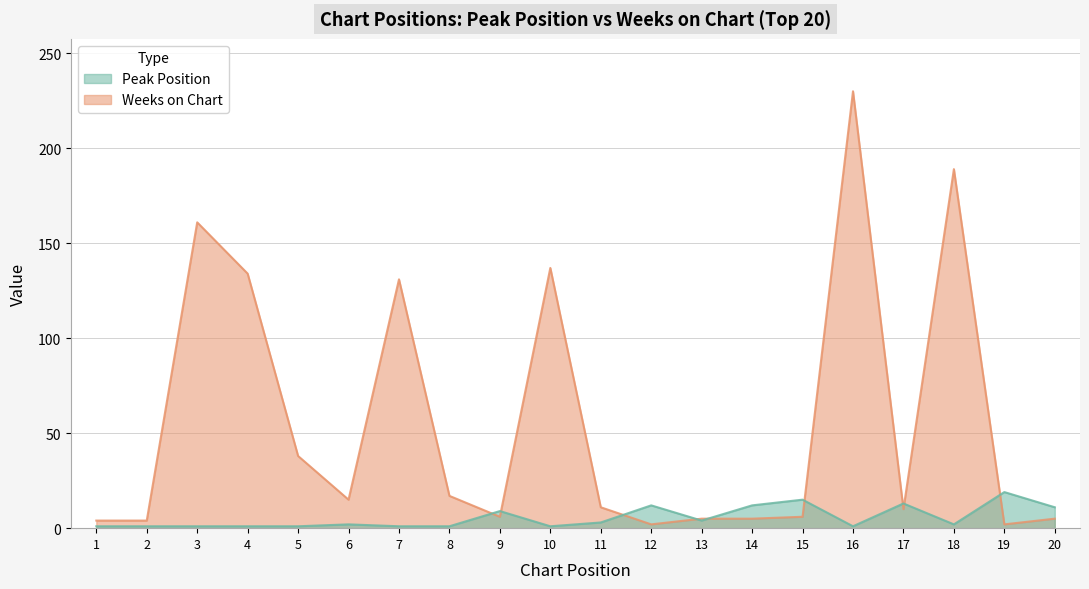

True or false: Weeks on Chart has a value of 16 at 17.

False